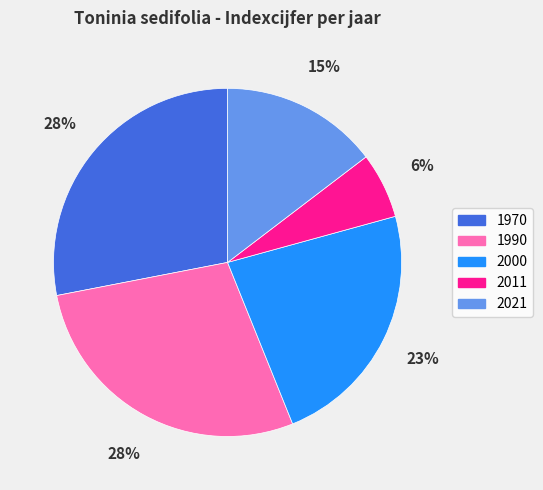

Is there a majority slice in this chart?

No